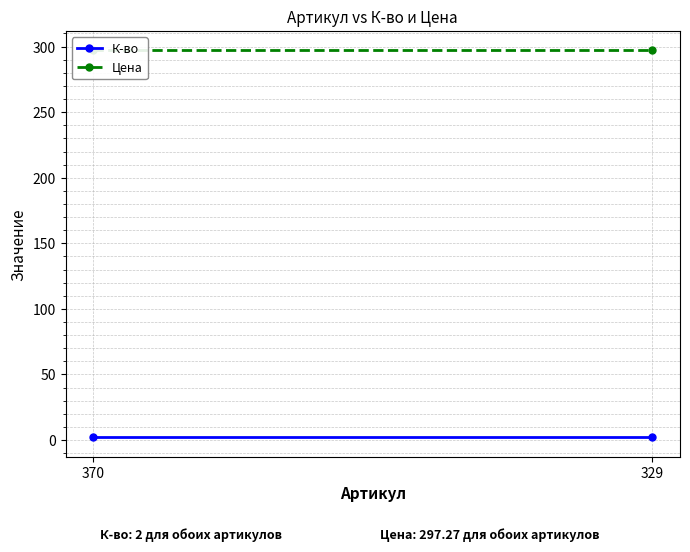

Count the number of categories in the chart.

2